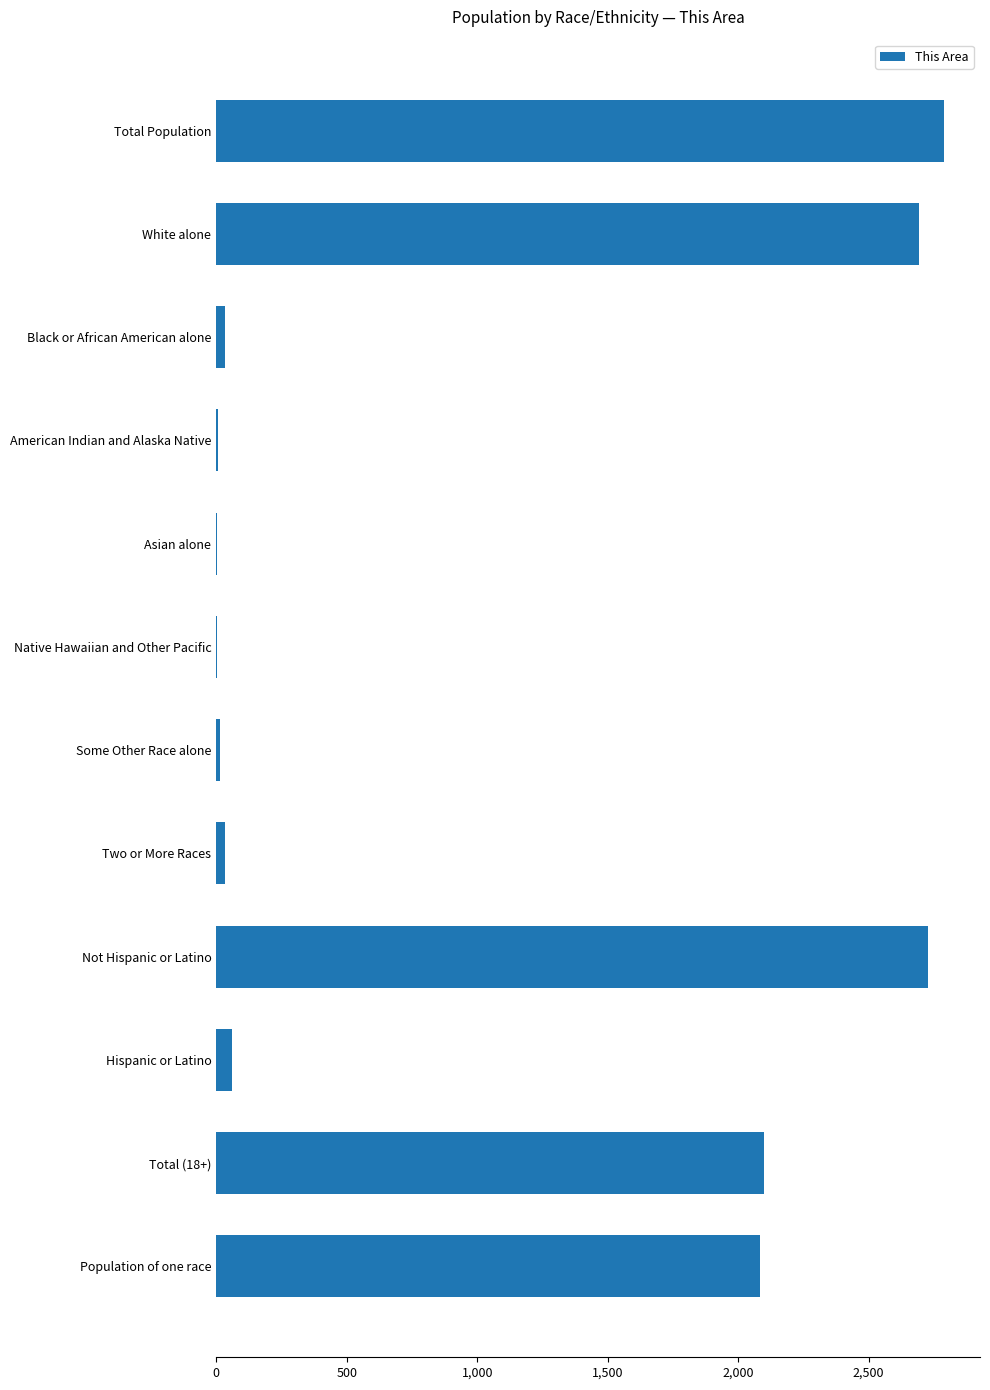

What is the sum of all values?

12543